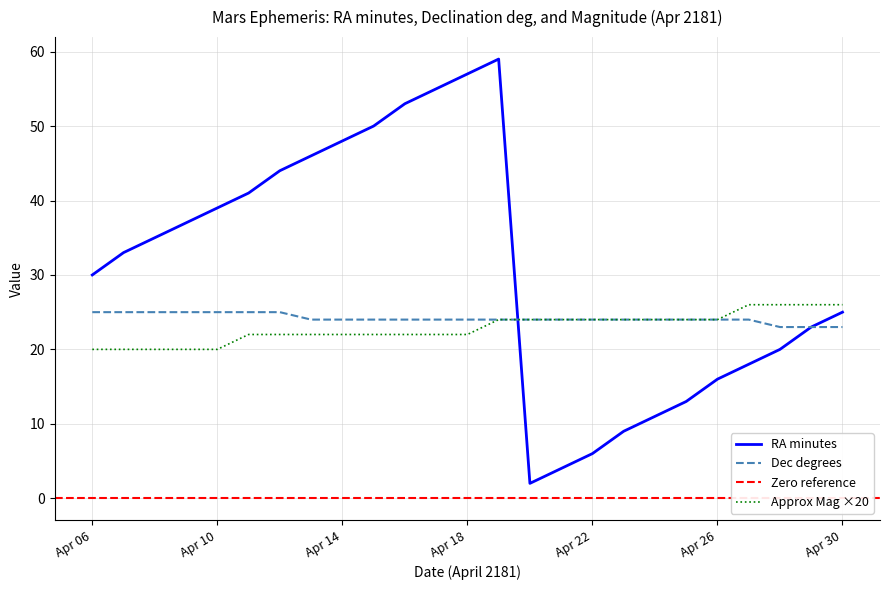

The RA_min series shows 23 at Apr 29. True or false?

True